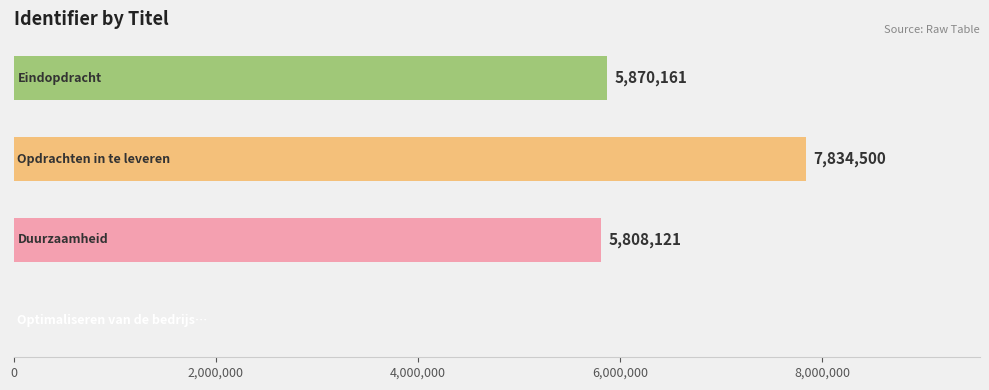

What is the sum of all values?

19512782